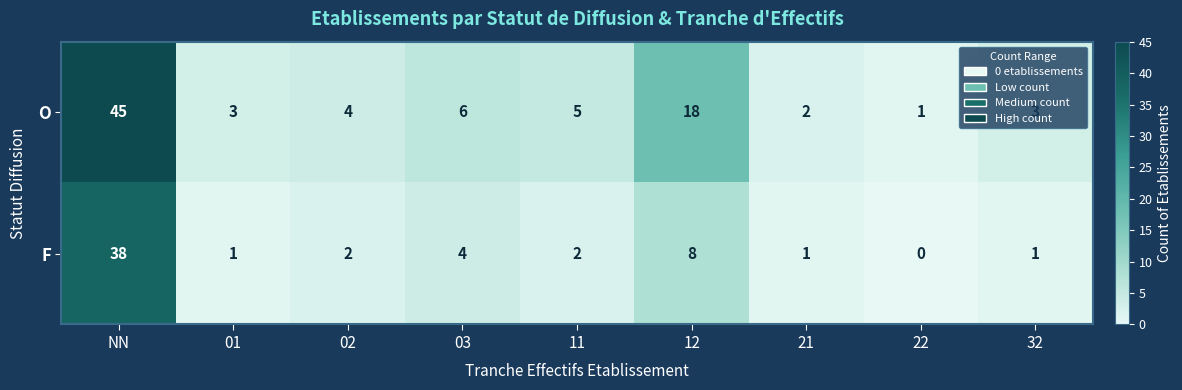

The value of O at 32 is 1. True or false?

False